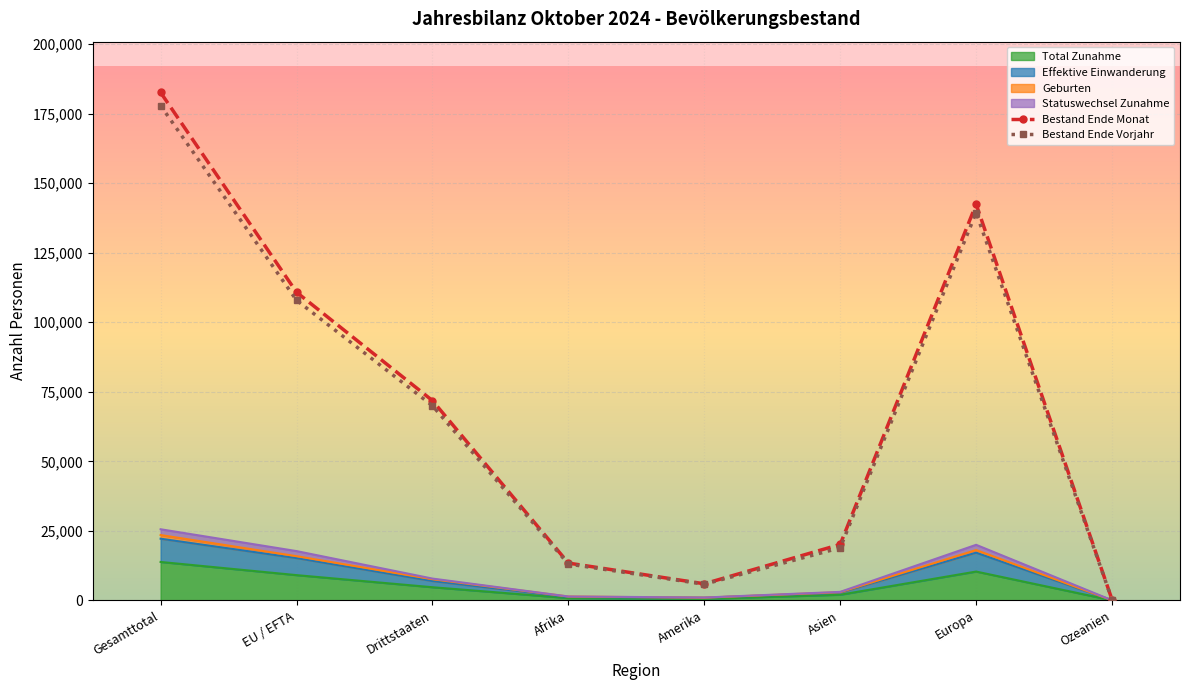

At which category does Bestand Ende Monat reach its first local peak?

Europa